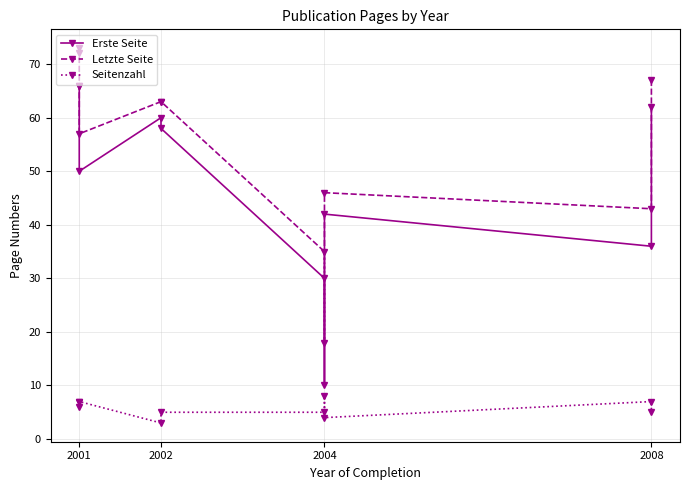

What is the difference between the maximum and minimum values in the Letzte Seite series?

55